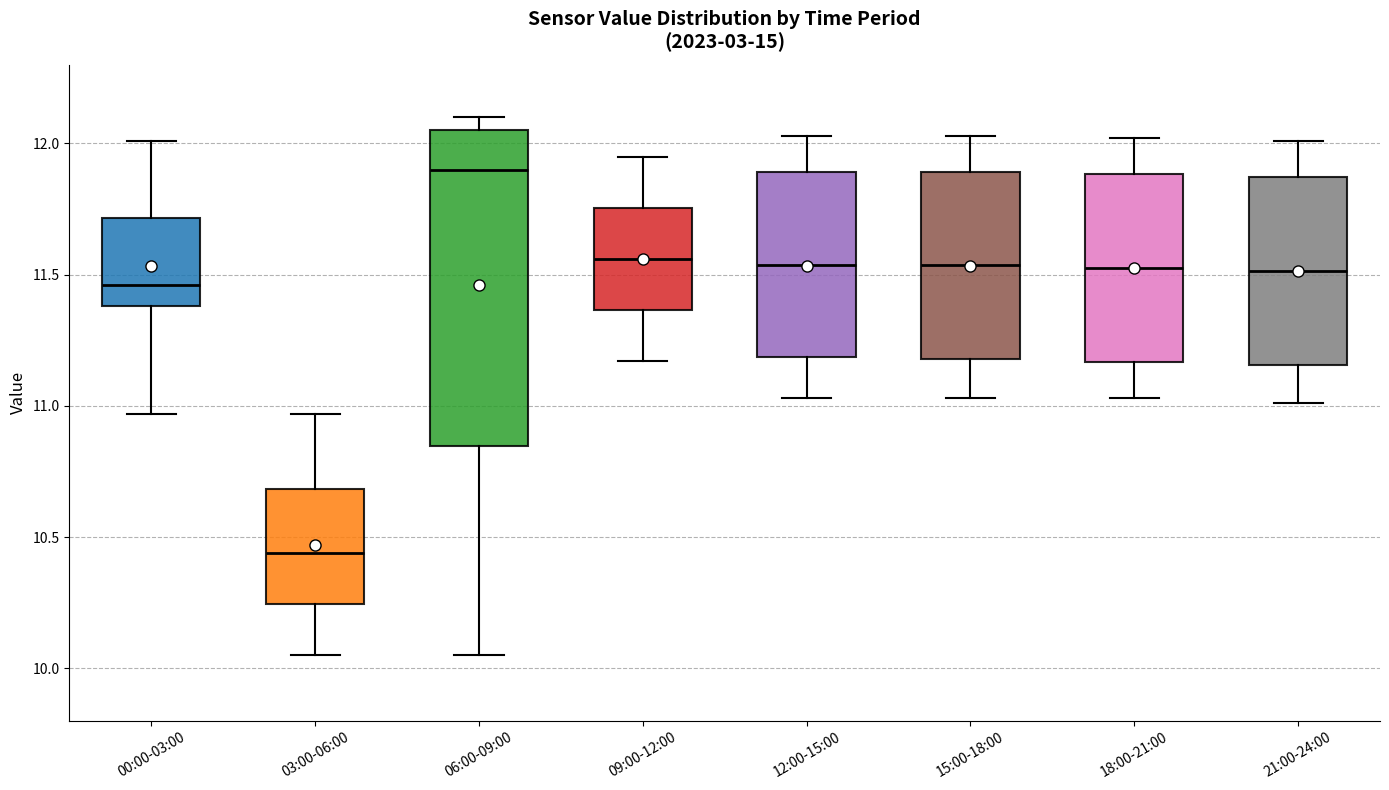

Reading left to right, transcribe this box plot: for each box, give where its median line is, the range the box spans, and where its two whiskers end, as read against the y-axis. The values are not printed on the chart, so give them approximately, as read against the axis.

00:00-03:00: median 11.45, box 11.40 to 11.70, whiskers 10.95 to 12.00
03:00-06:00: median 10.45, box 10.25 to 10.70, whiskers 10.05 to 10.95
06:00-09:00: median 11.90, box 10.85 to 12.05, whiskers 10.05 to 12.10
09:00-12:00: median 11.55, box 11.35 to 11.75, whiskers 11.15 to 11.95
12:00-15:00: median 11.55, box 11.20 to 11.90, whiskers 11.05 to 12.05
15:00-18:00: median 11.55, box 11.20 to 11.90, whiskers 11.05 to 12.05
18:00-21:00: median 11.55, box 11.15 to 11.90, whiskers 11.05 to 12.00
21:00-24:00: median 11.50, box 11.15 to 11.85, whiskers 11.00 to 12.00